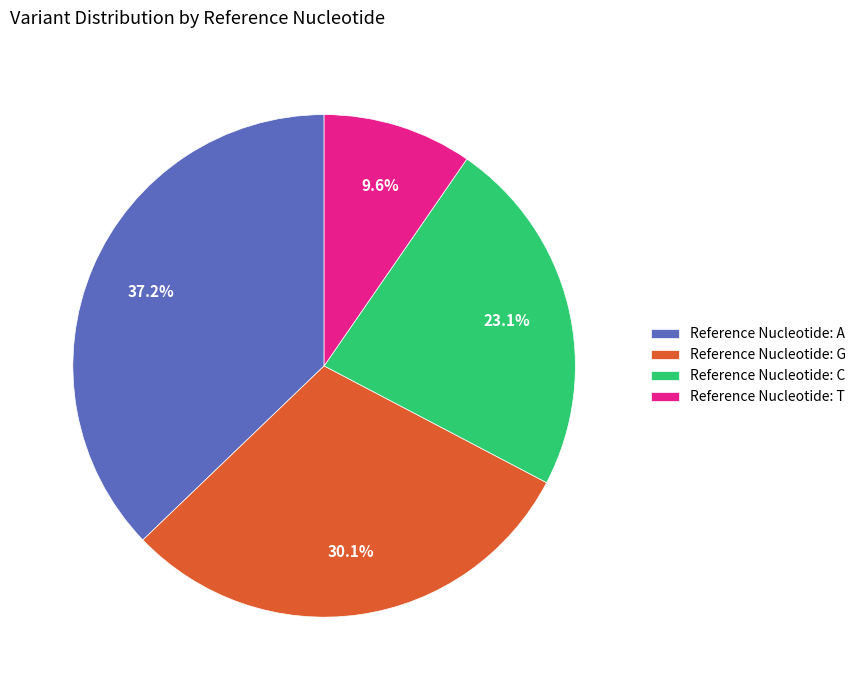

Count the number of slices in the pie.

4